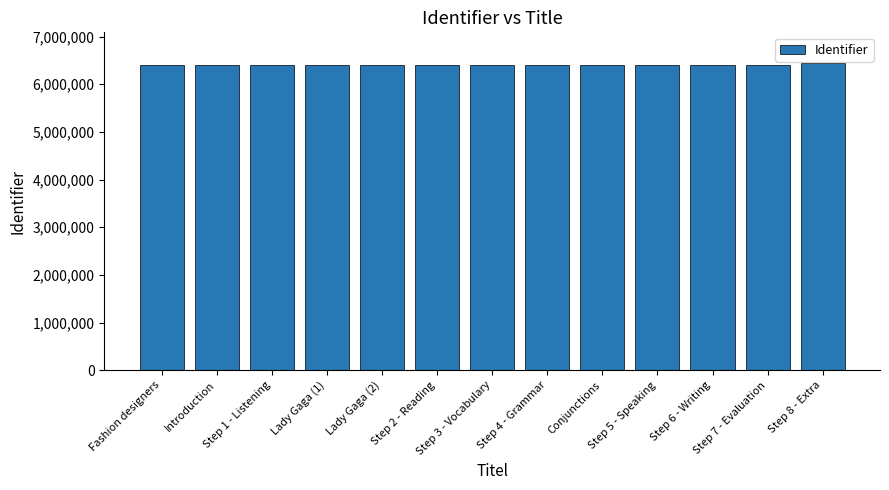

The value at Step 5 - Speaking is 6409806. True or false?

True